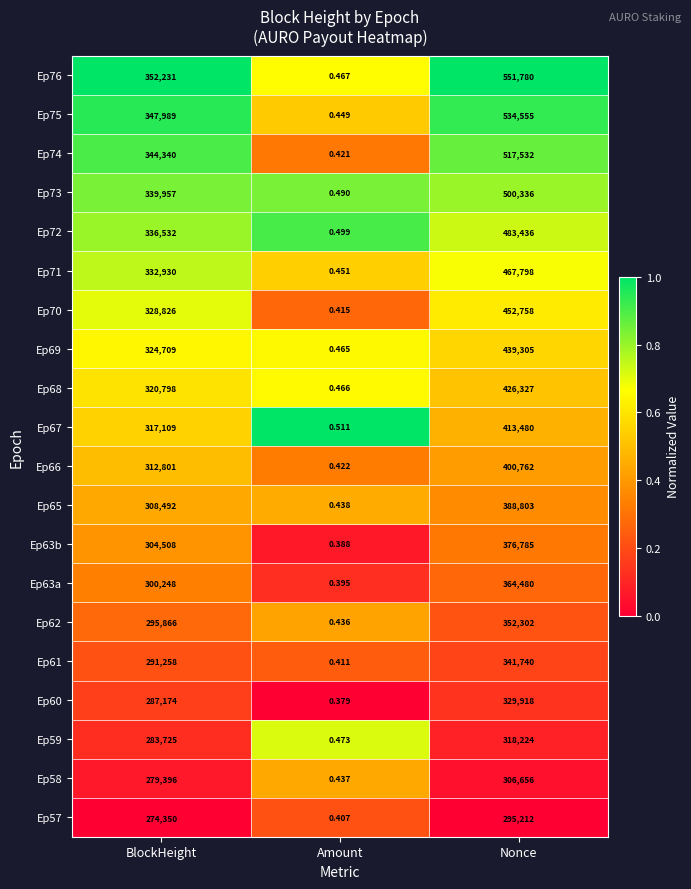

Which category has the lowest value in the Ep74 series?

Amount